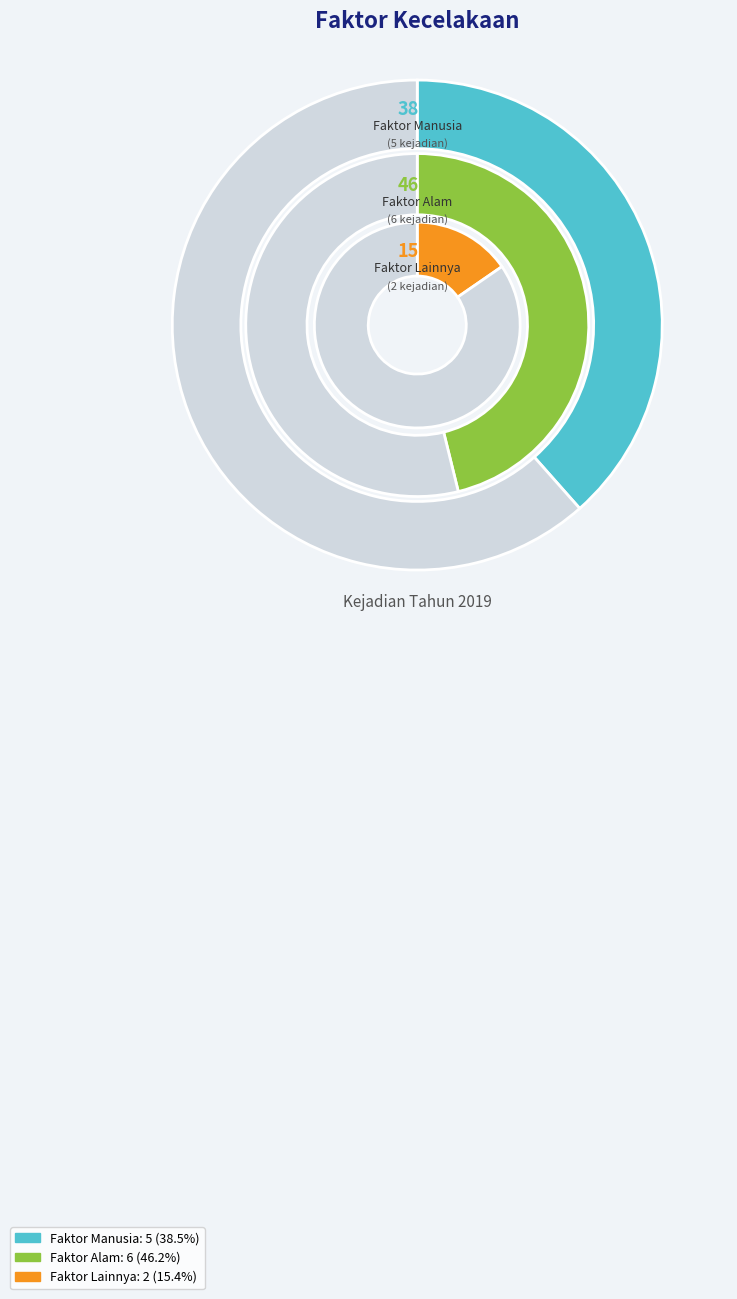

Which slice is the largest?

Faktor Alam